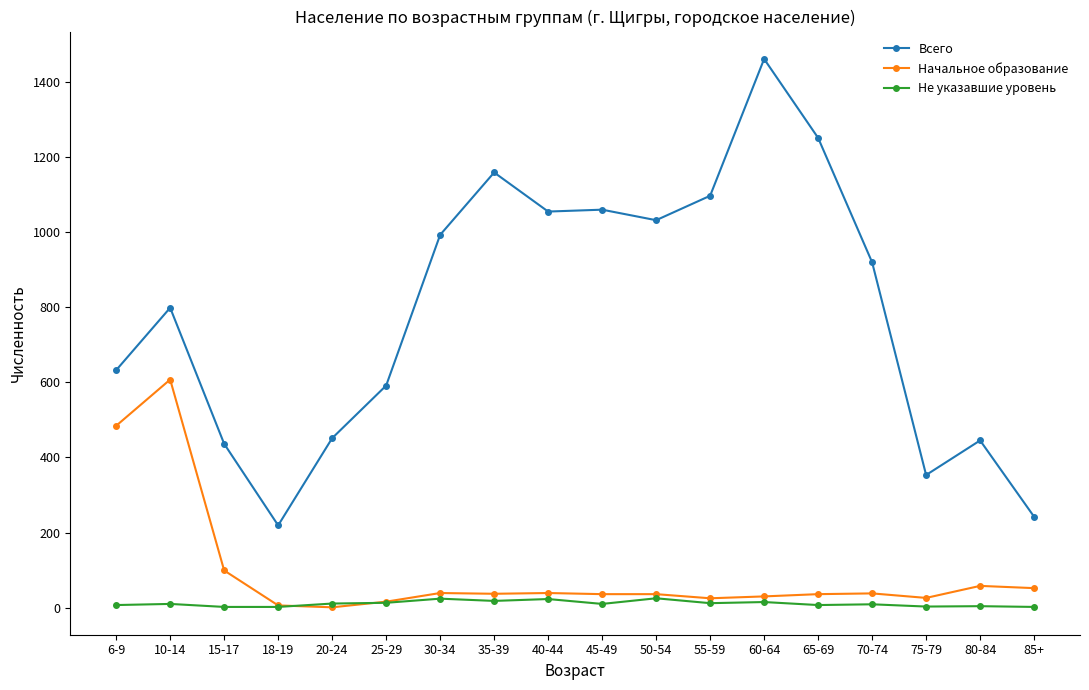

Which series has the largest total across all categories?

Всего